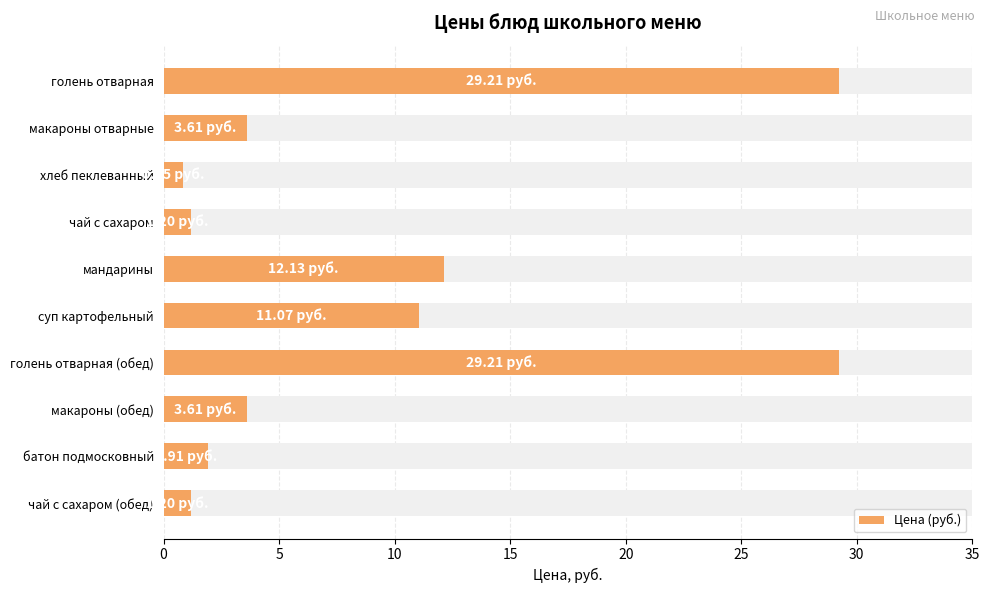

True or false: the data shows 0.8 at хлеб пеклеванный.

True